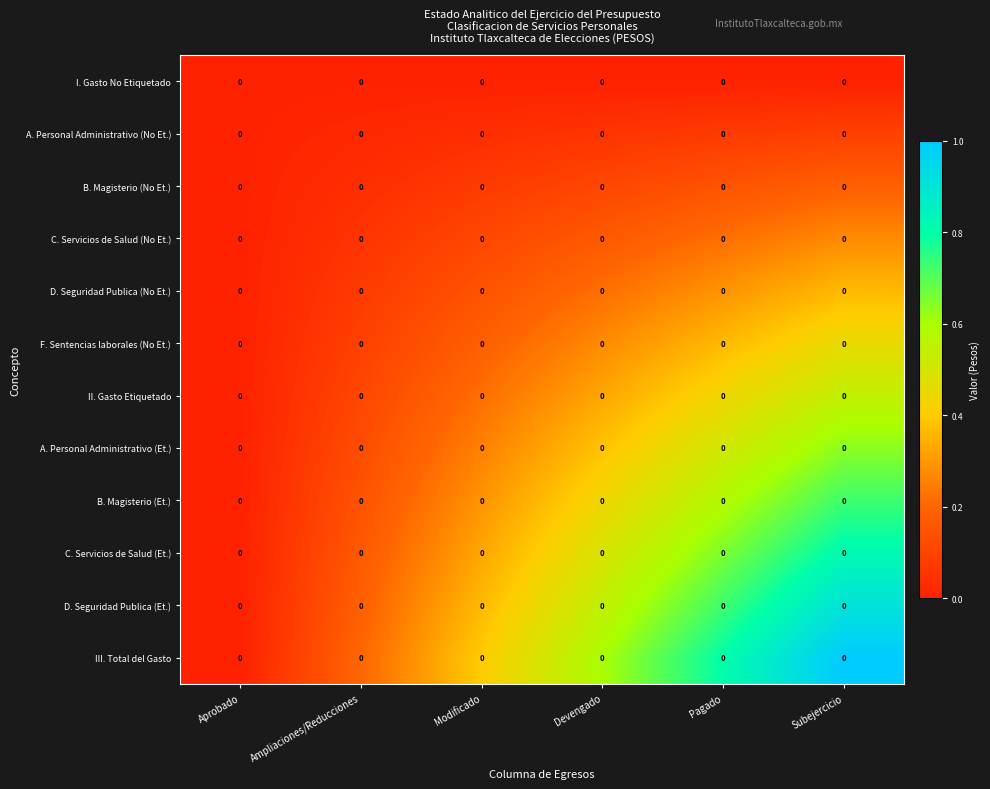

Which series has the largest total across all categories?

III. Total del Gasto